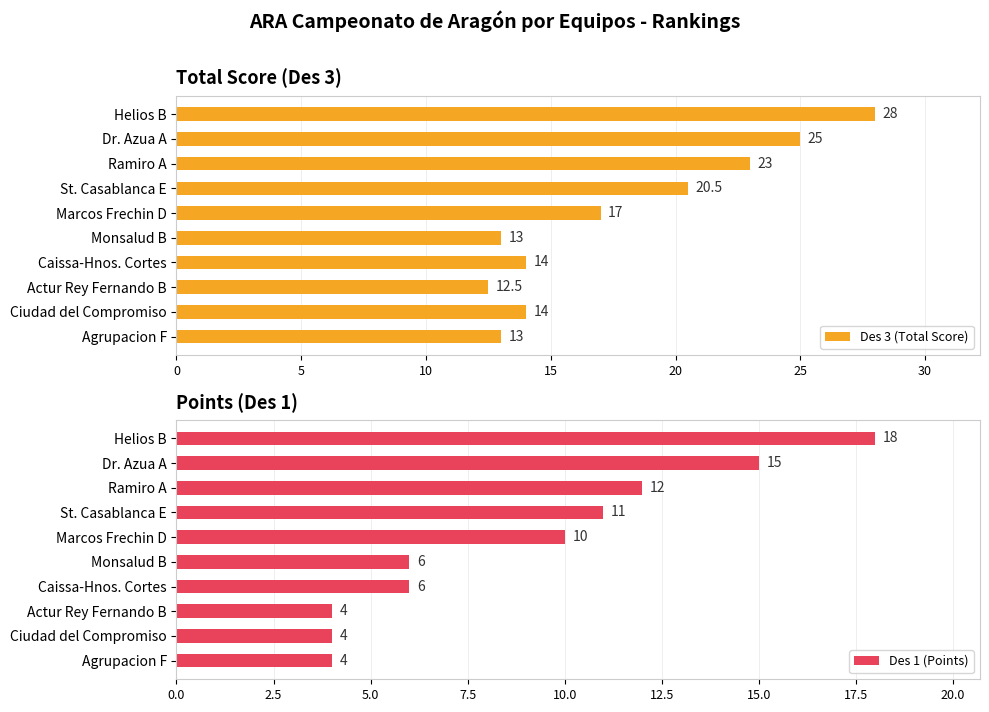

What value does the Des 3 (Total Score) series have at Agrupacion F?

13.0